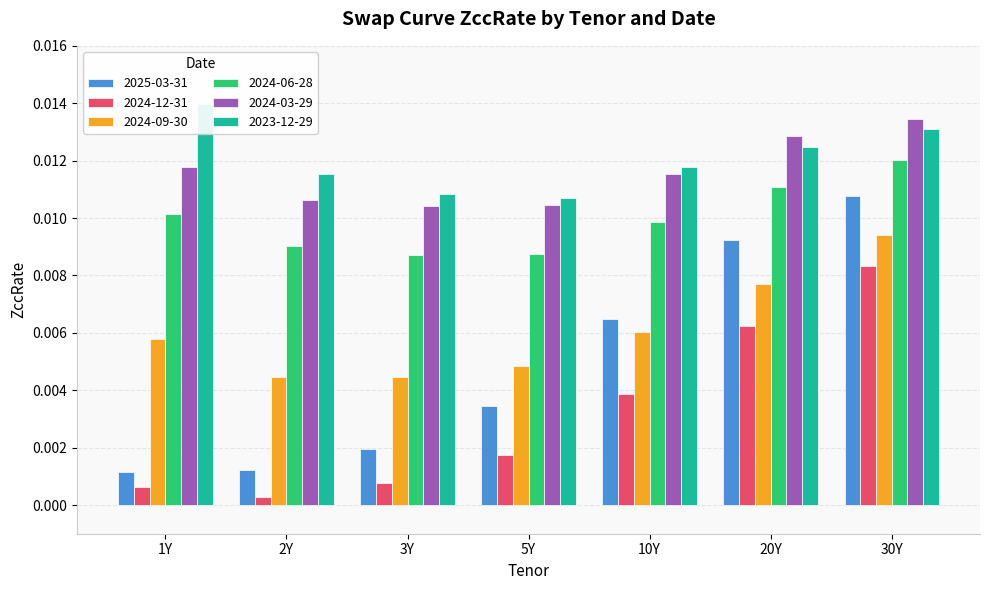

Are the bars grouped side by side (vs. stacked)?

Yes